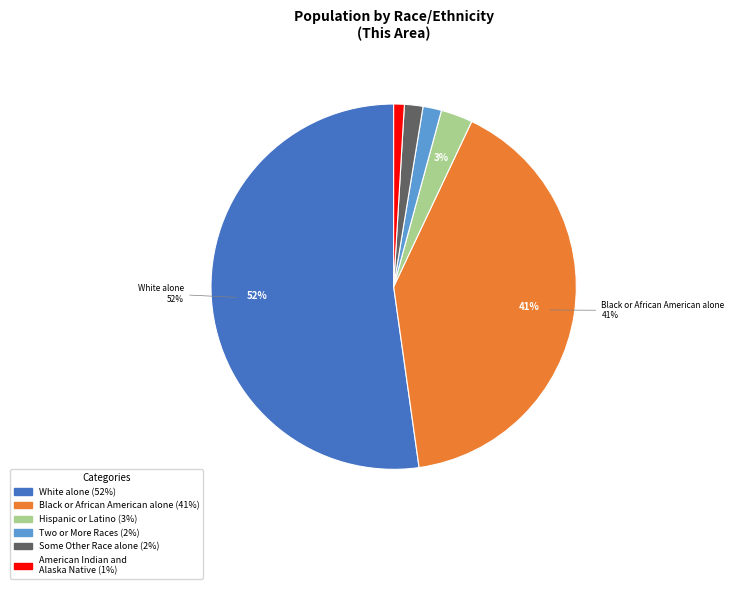

To the nearest percent, what is the average slice percentage?

17%